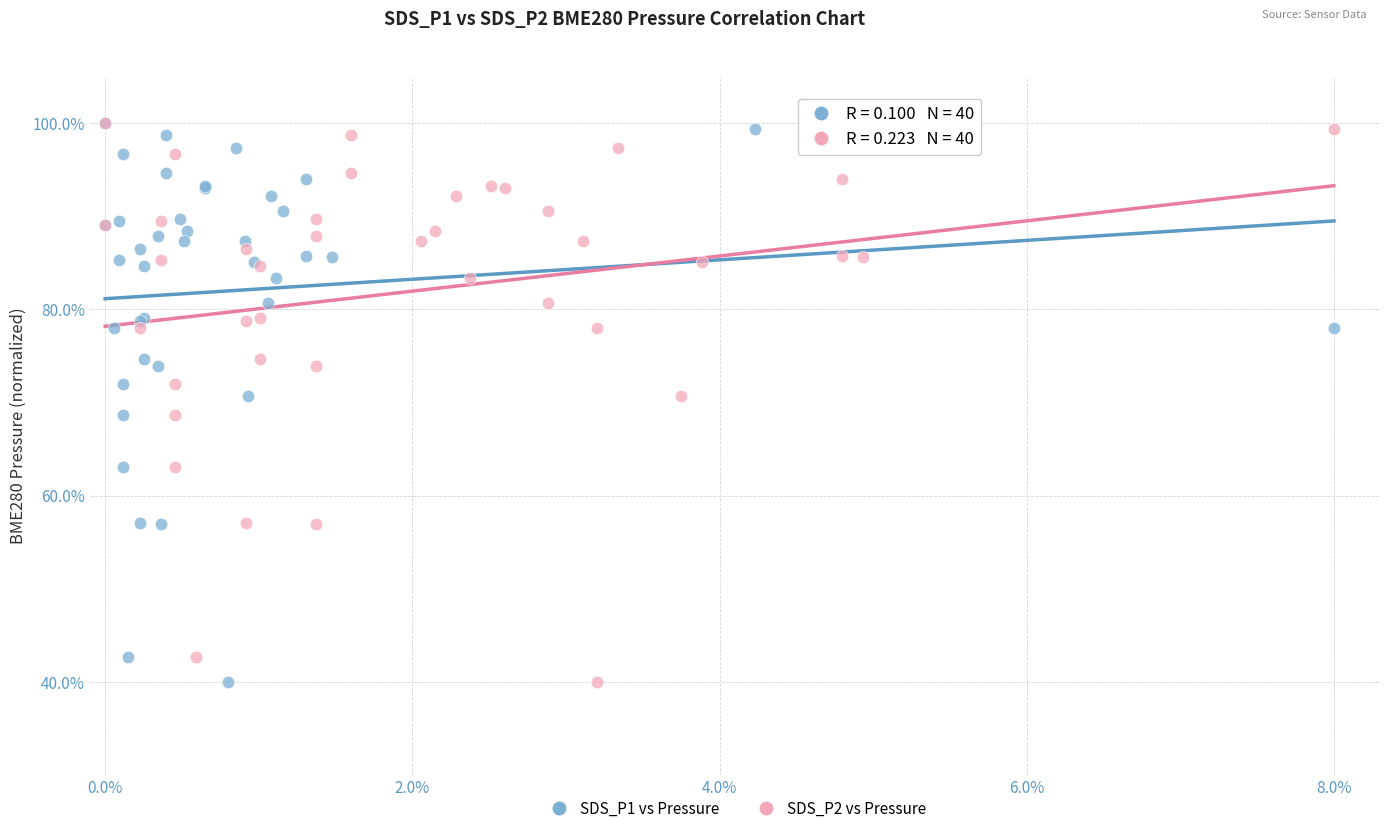

What are all the series names shown in the legend?

SDS_P1 vs Pressure, SDS_P2 vs Pressure